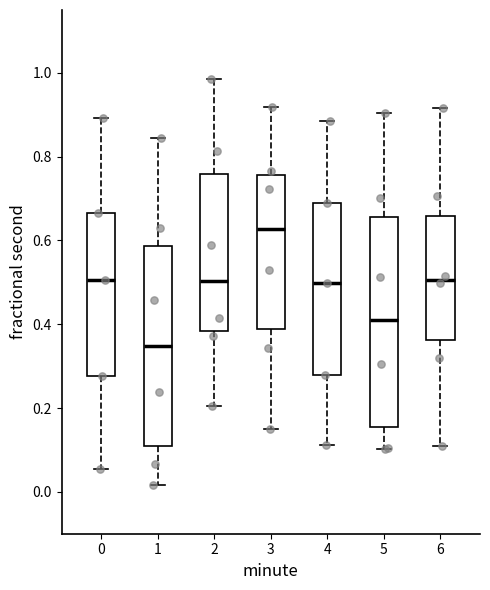

Where does the median line of the box at x = 1 sit on the y-axis? The values are not printed on the chart, so give them approximately, as read against the axis.

0.34